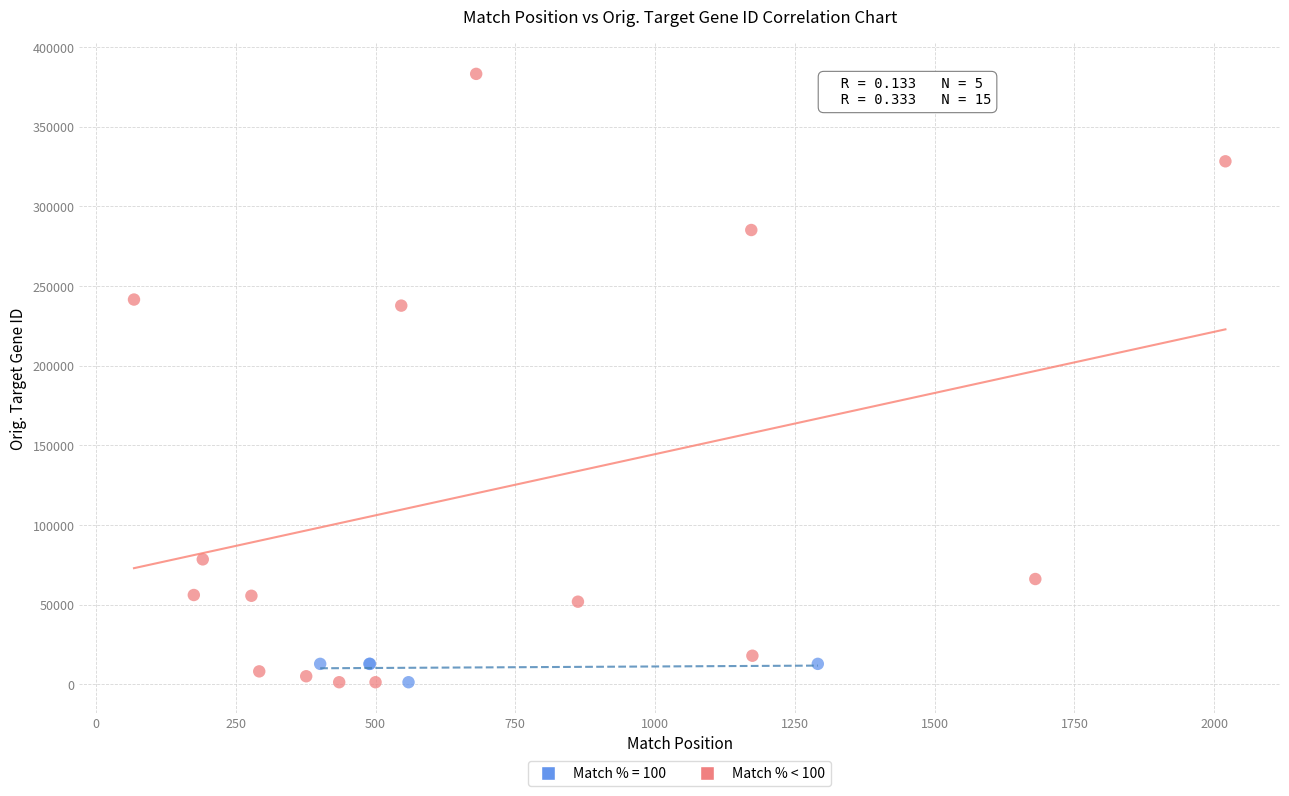

Which series contains the highest Y value?

Match % < 100